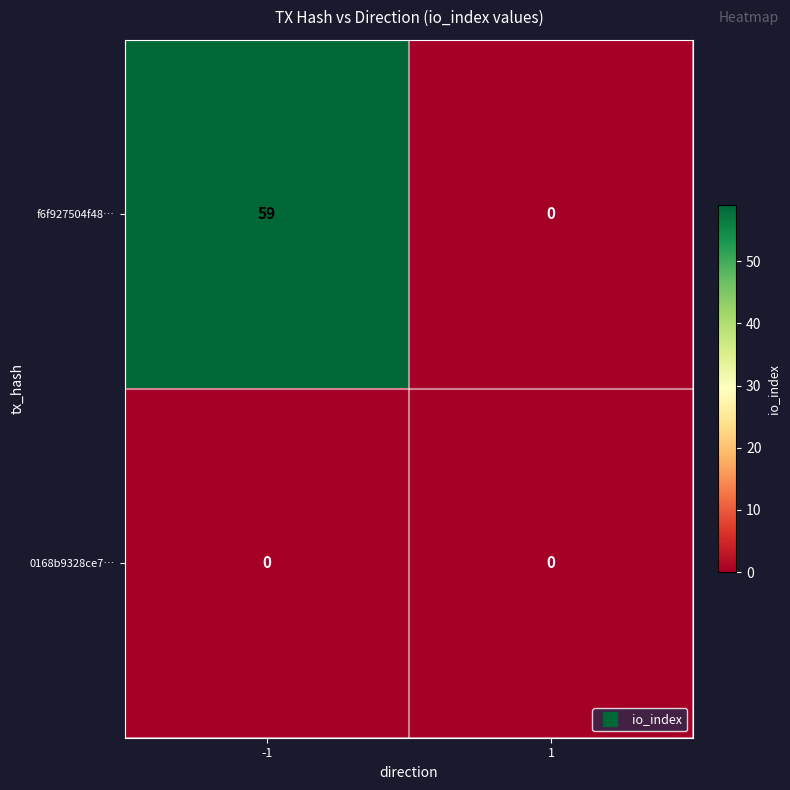

True or false: f6f927504f48… has a value of 83 at -1.

False